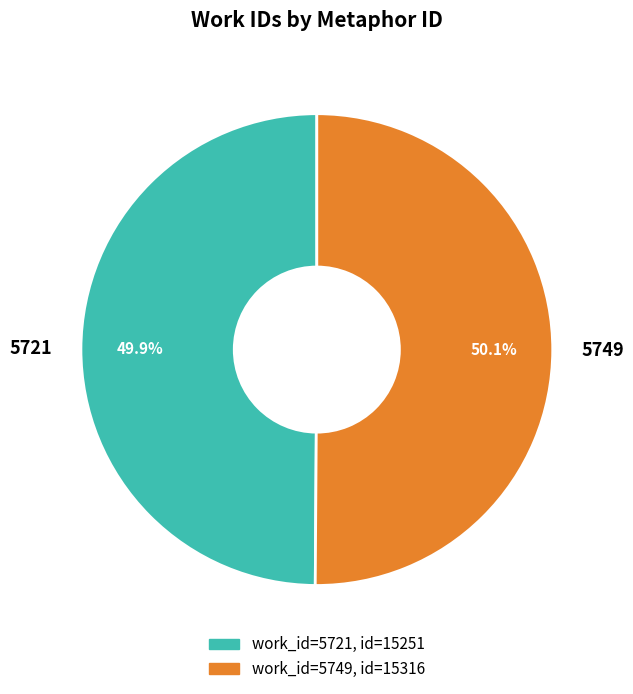

Is the sum of 5721 and 5749 greater than half?

Yes